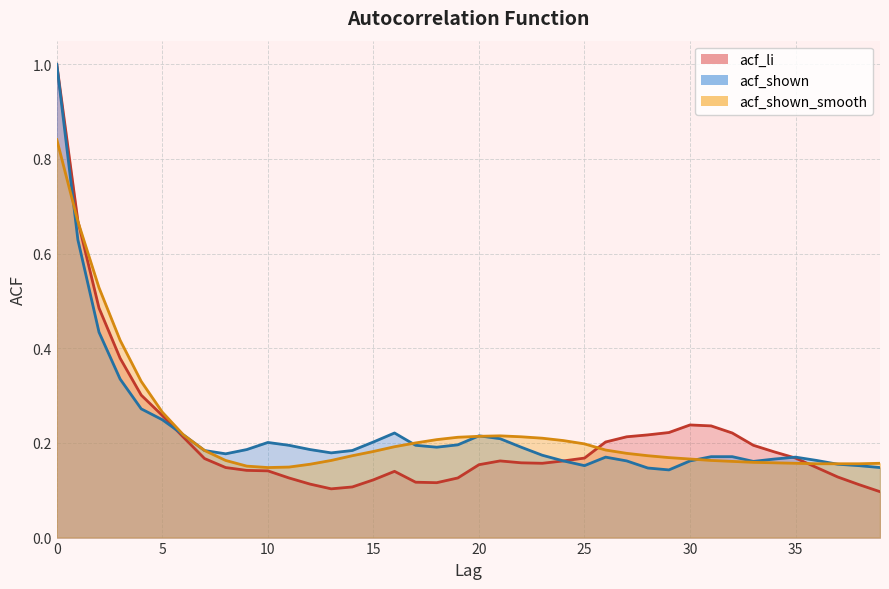

How many categories are shown in the chart?

40